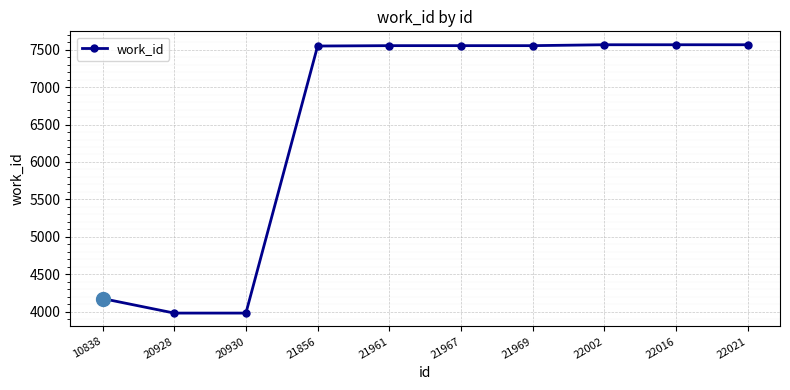

True or false: the data shows 7565 at 22016.

True